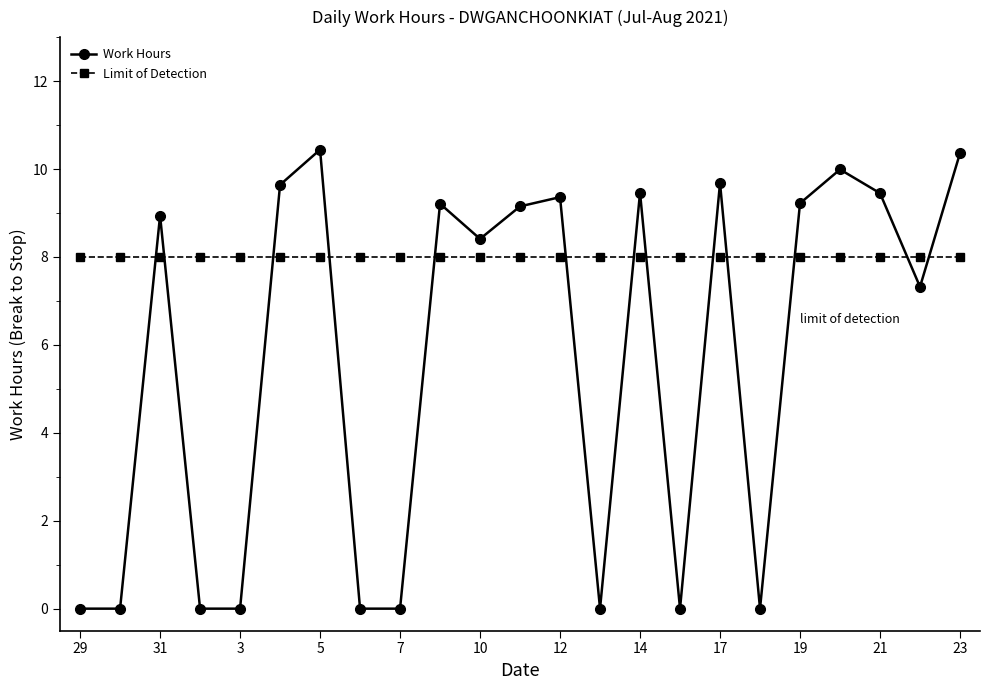

How many series are shown in this chart?

2